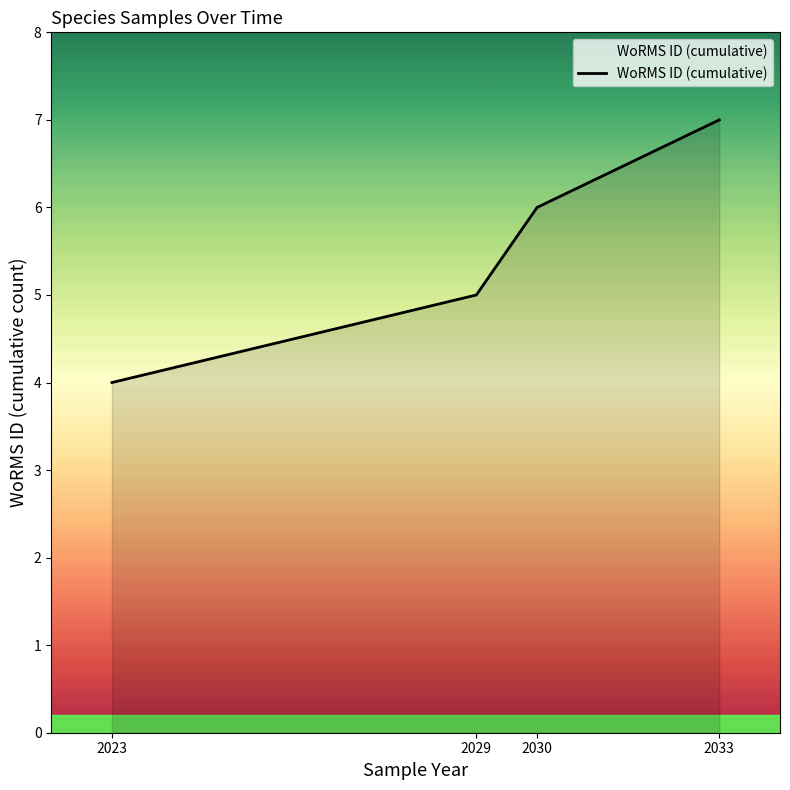

What is the approximate value at 2029?

5